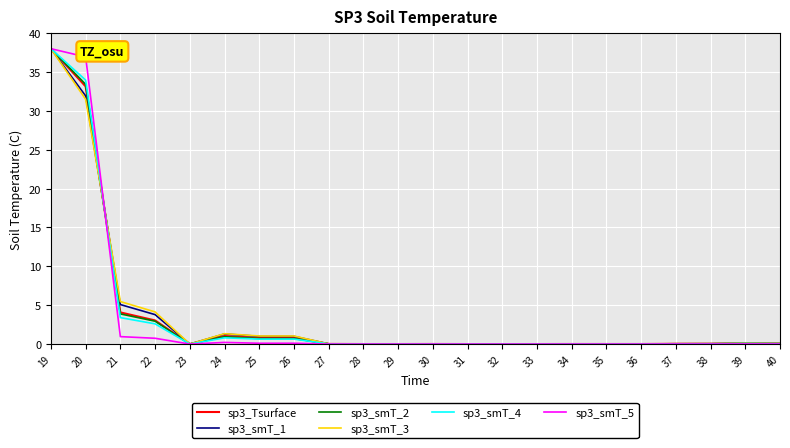

What is the total value across all series at 37?

0.2